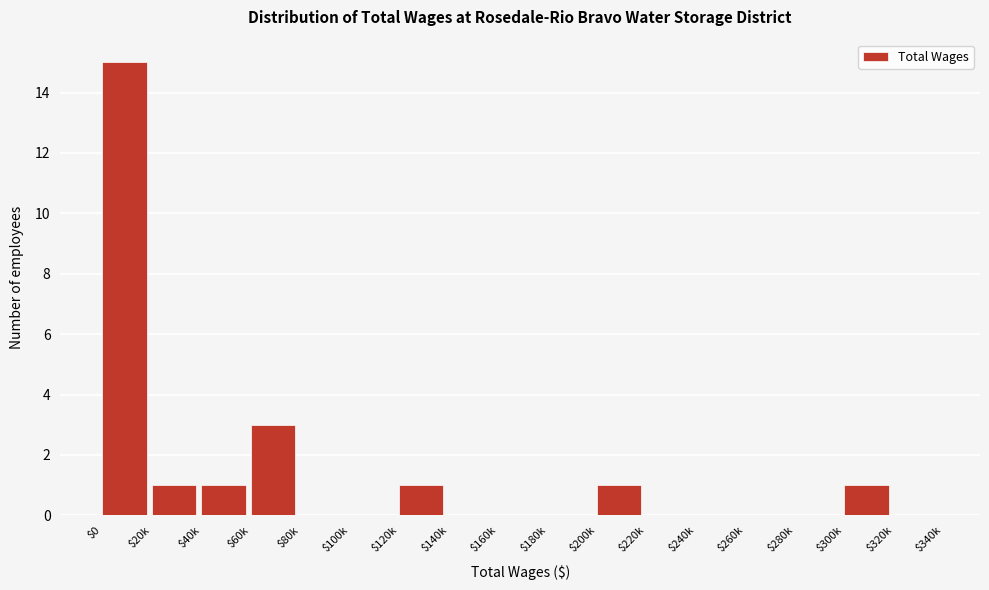

Which label corresponds to the largest value in the chart?

$0